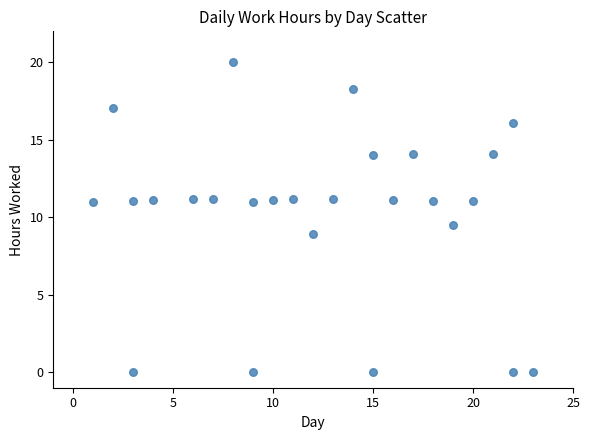

What is the range of X values (max minus min)?

22.0